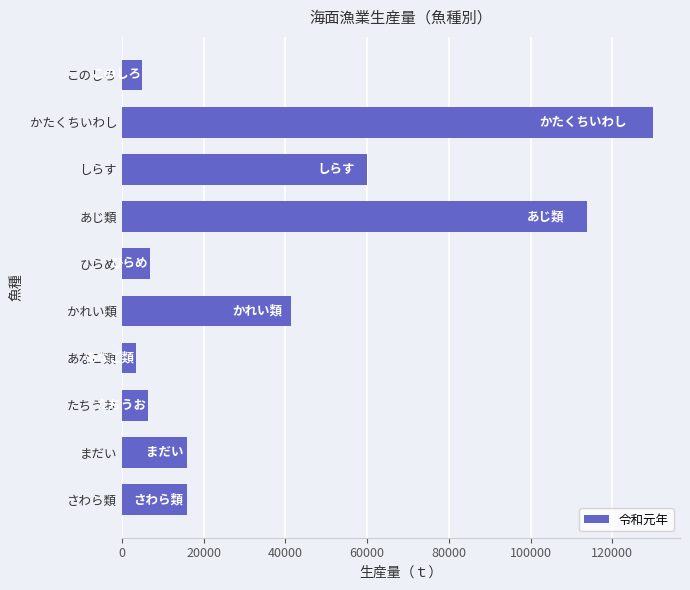

What is the minimum value shown in the chart?

3328